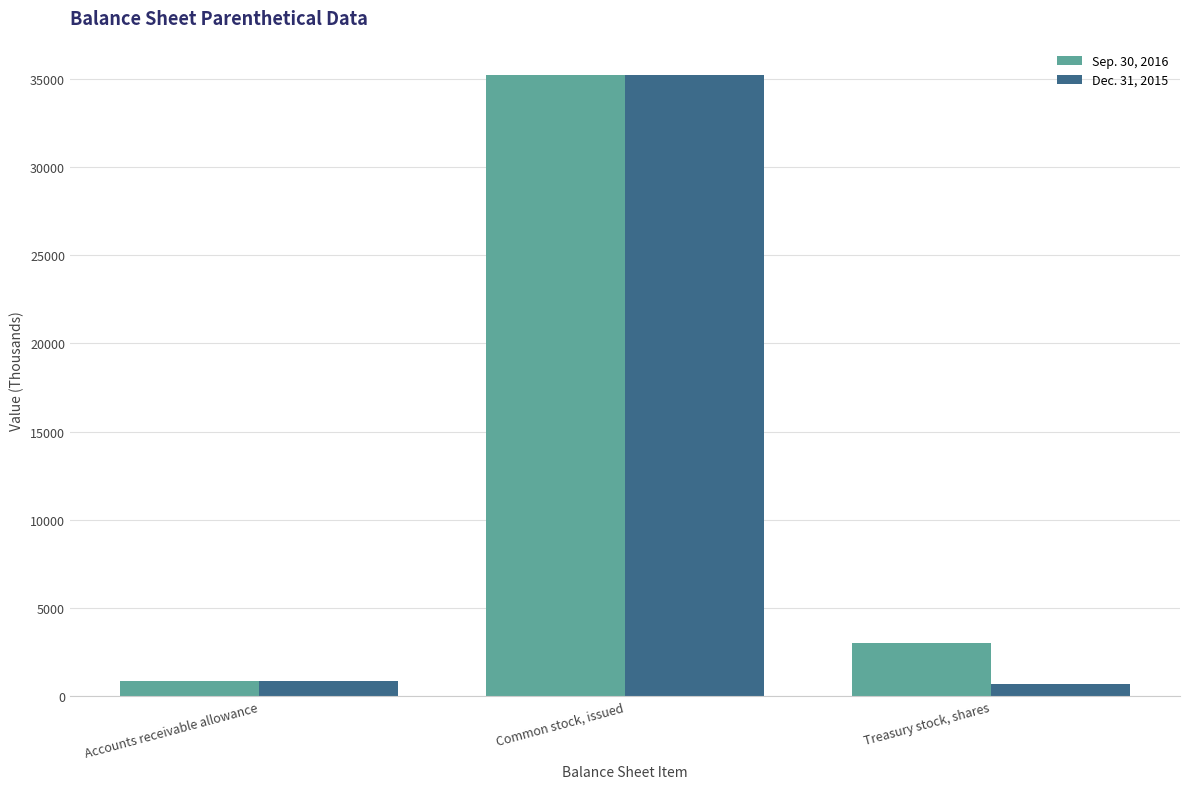

Reading left to right, list all the values displayed in this chart.

Sep. 30, 2016: Accounts receivable allowance=867	Common stock, issued=35208	Treasury stock, shares=3003
Dec. 31, 2015: Accounts receivable allowance=860	Common stock, issued=35260	Treasury stock, shares=646